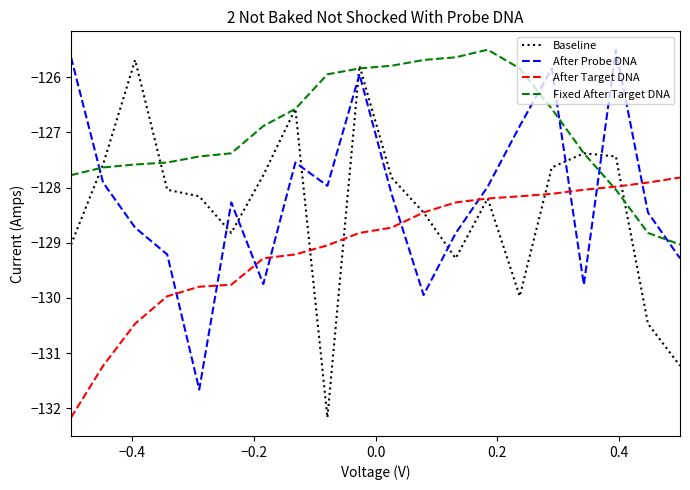

Which series has the largest total across all categories?

Fixed After Target DNA